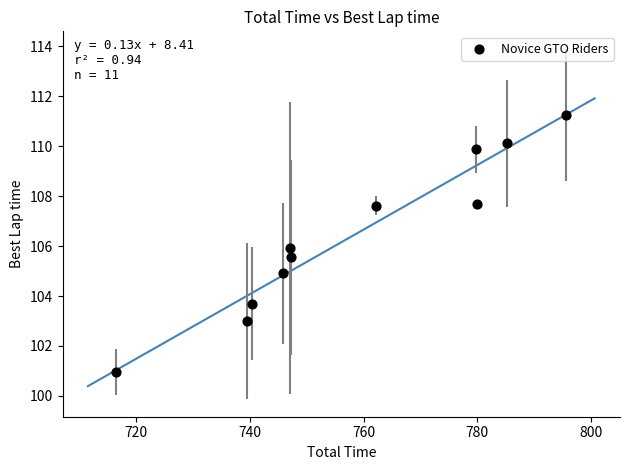

What is the range of Y values (max minus min)?

10.3